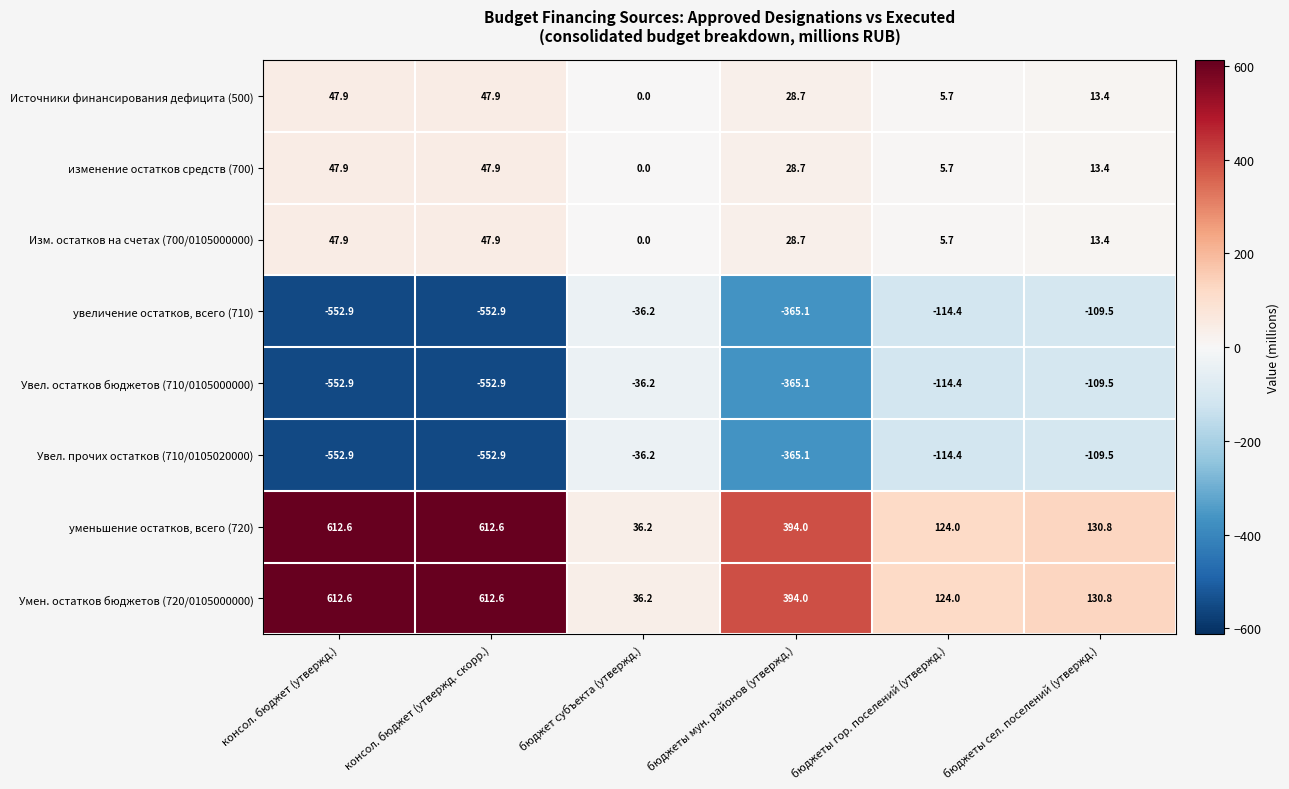

What is the total value across all series at бюджеты мун. районов (утвержд.)?

-221.2